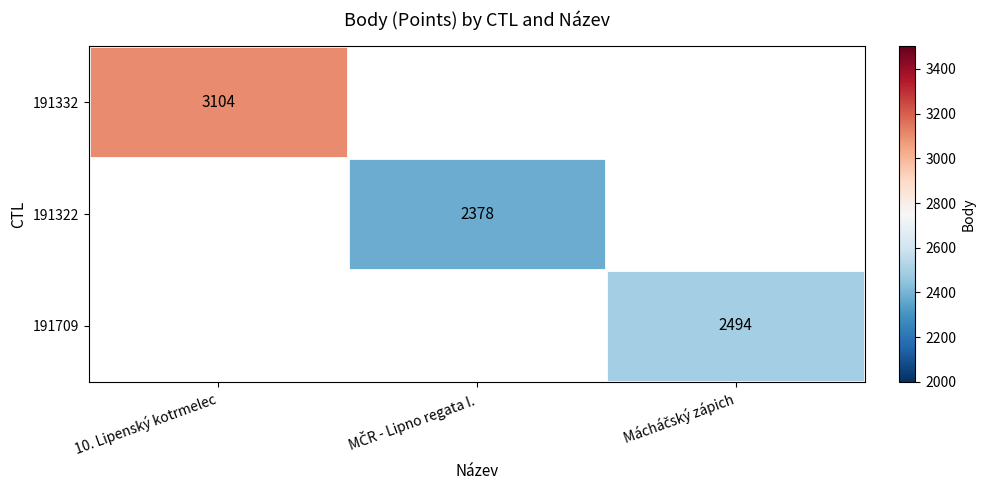

The 191332 series shows 4716 at 10. Lipenský kotrmelec. True or false?

False